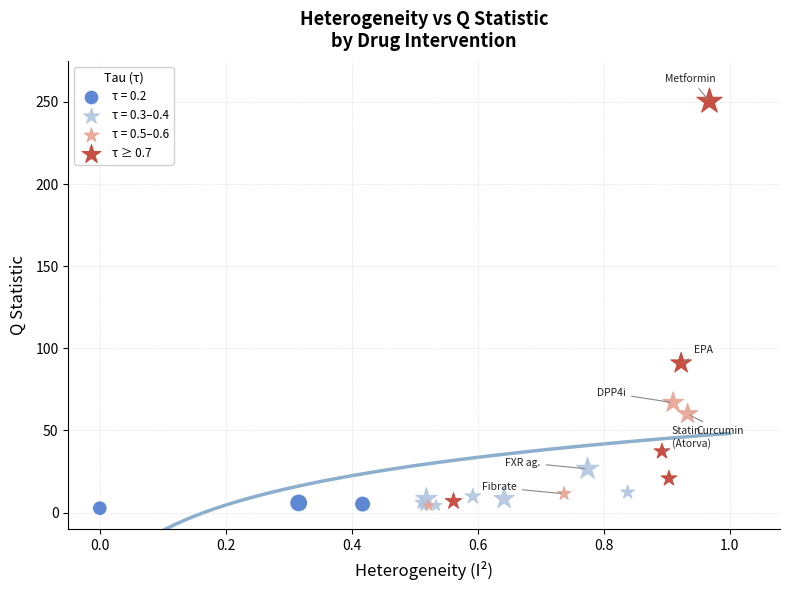

Which series reaches the maximum Y coordinate?

τ ≥ 0.7